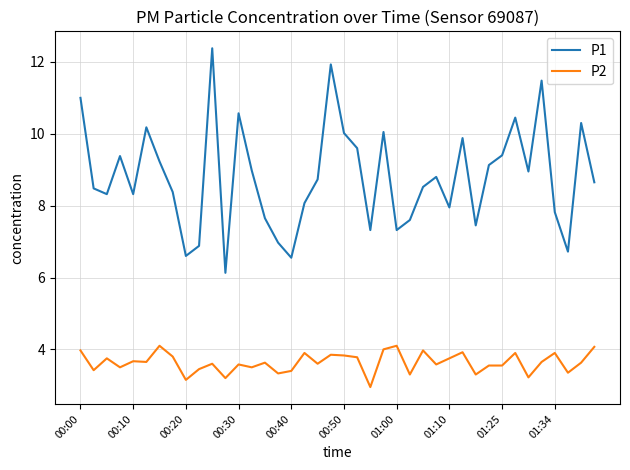

How many lines are shown in the chart?

2